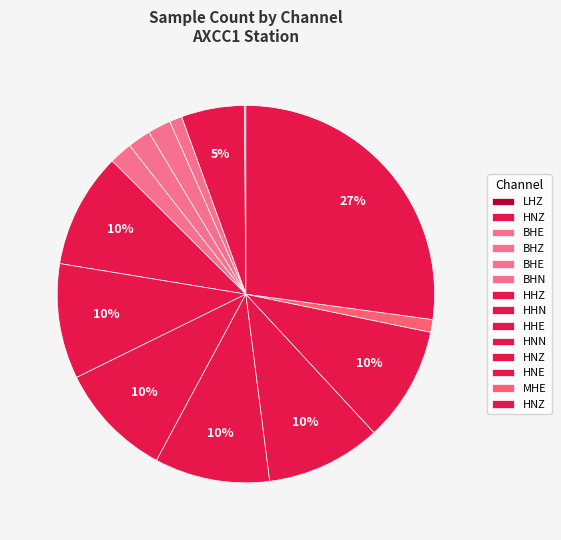

Rank the categories by value from highest to lowest.

HNZ_3, HHZ, HHN, HHE, HNN, HNZ_2, HNE, HNZ_1, BHZ, BHE_2, BHN, MHE, BHE_1, LHZ